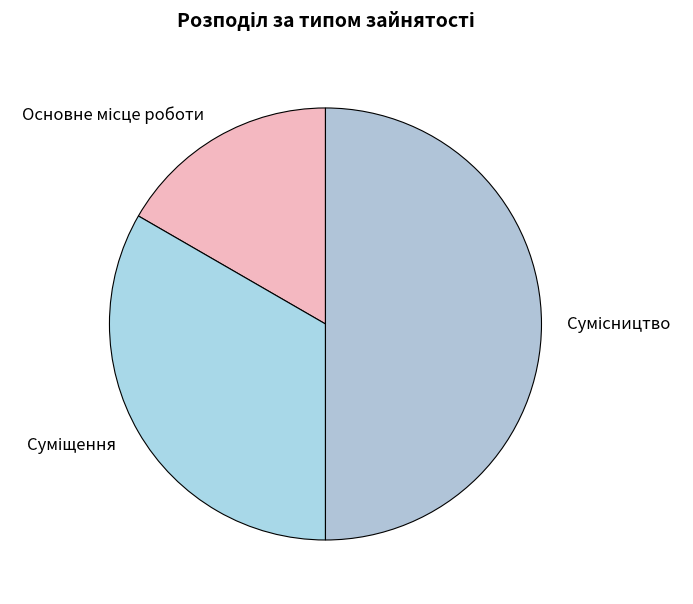

How many segments does this pie chart have?

3